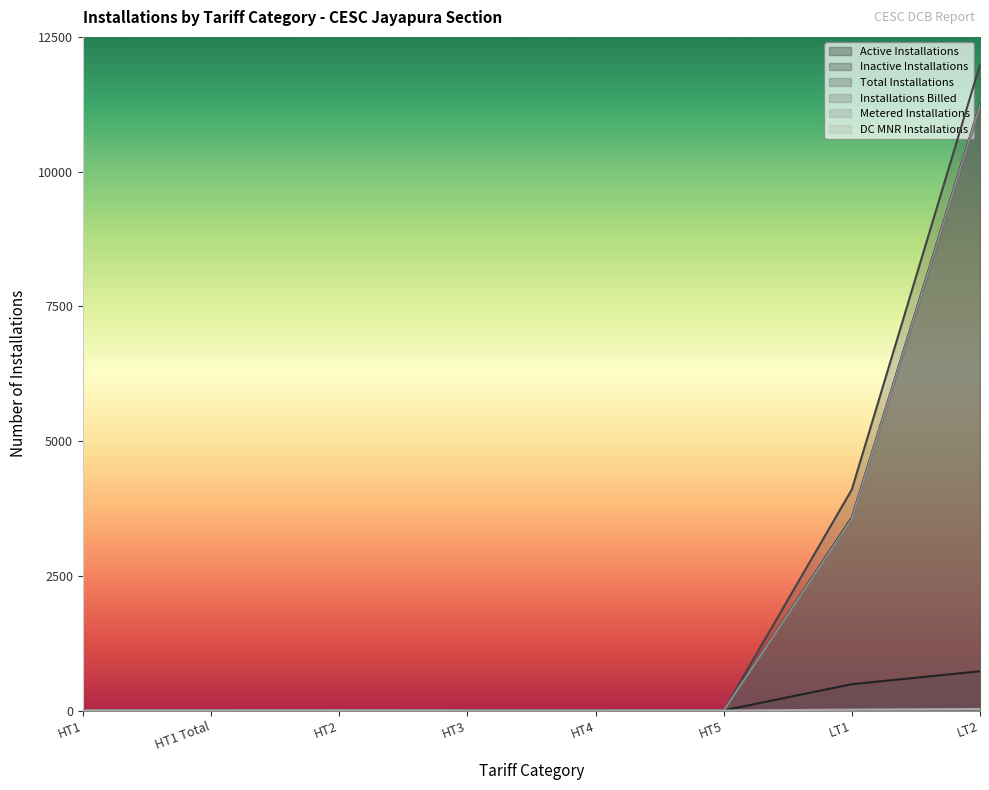

Reading left to right, what are all the values shown in this chart?

Active Installations: 4	4	10	0	0	0	3580	11248
Inactive Installations: 0	0	1	0	0	3	490	729
Total Installations: 4	4	11	0	0	3	4102	11986
Installations Billed: 4	4	10	0	0	0	3561	11191
Metered Installations: 4	4	10	0	0	0	3561	11239
DC MNR Installations: 0	0	0	0	0	0	18	30